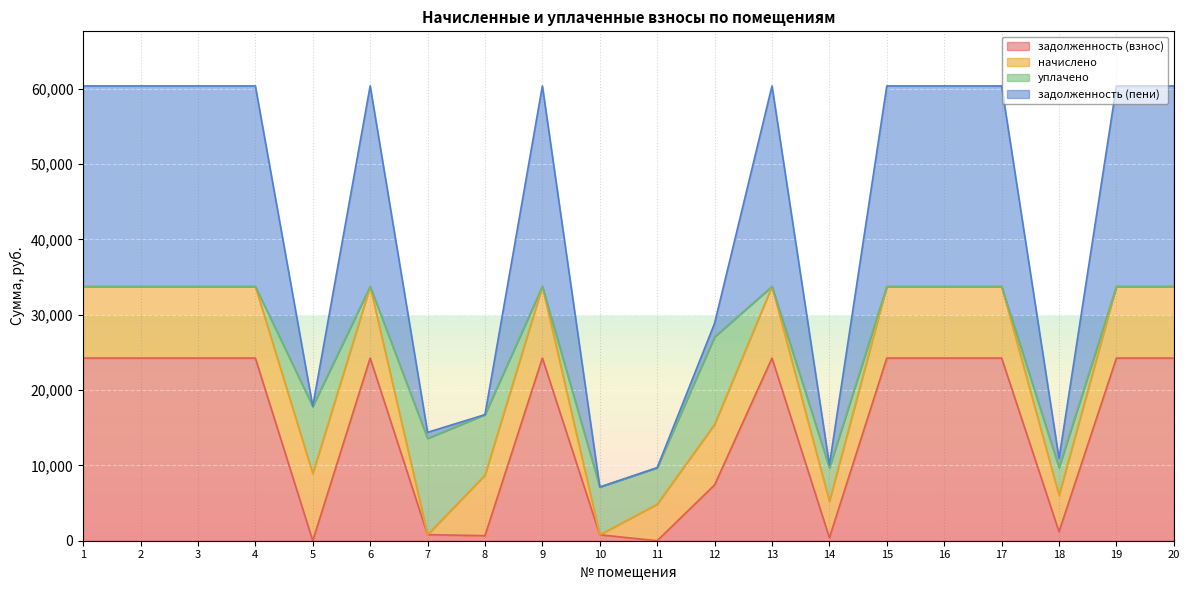

True or false: задолженность (взнос) and задолженность (пени) cross at least once.

False